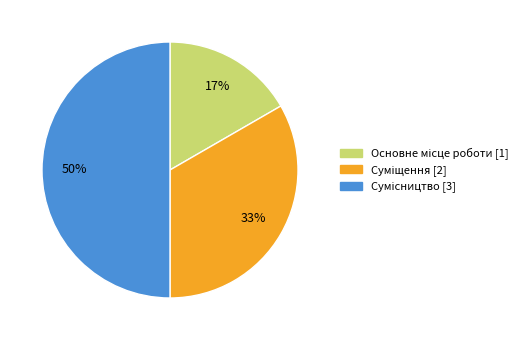

To the nearest percent, what is the difference between the largest and smallest slice percentages?

33%